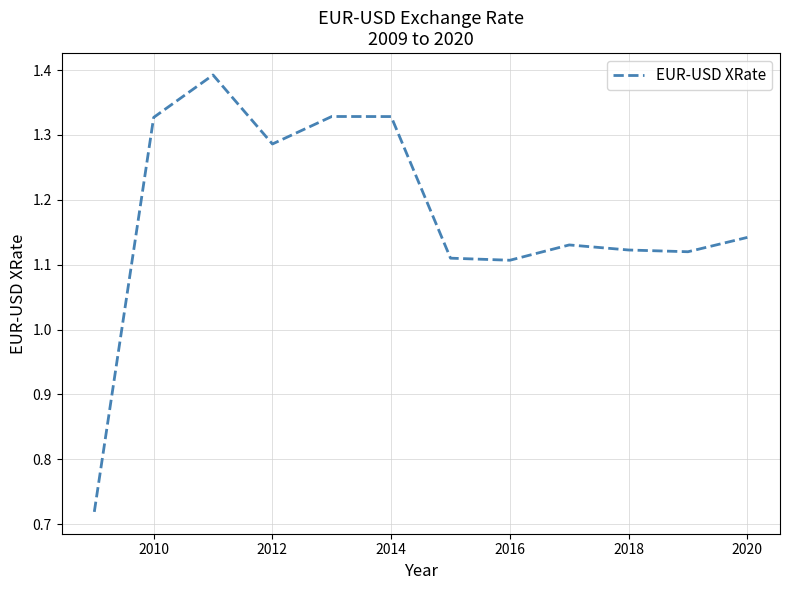

At which label does the data first exceed 1?

2010